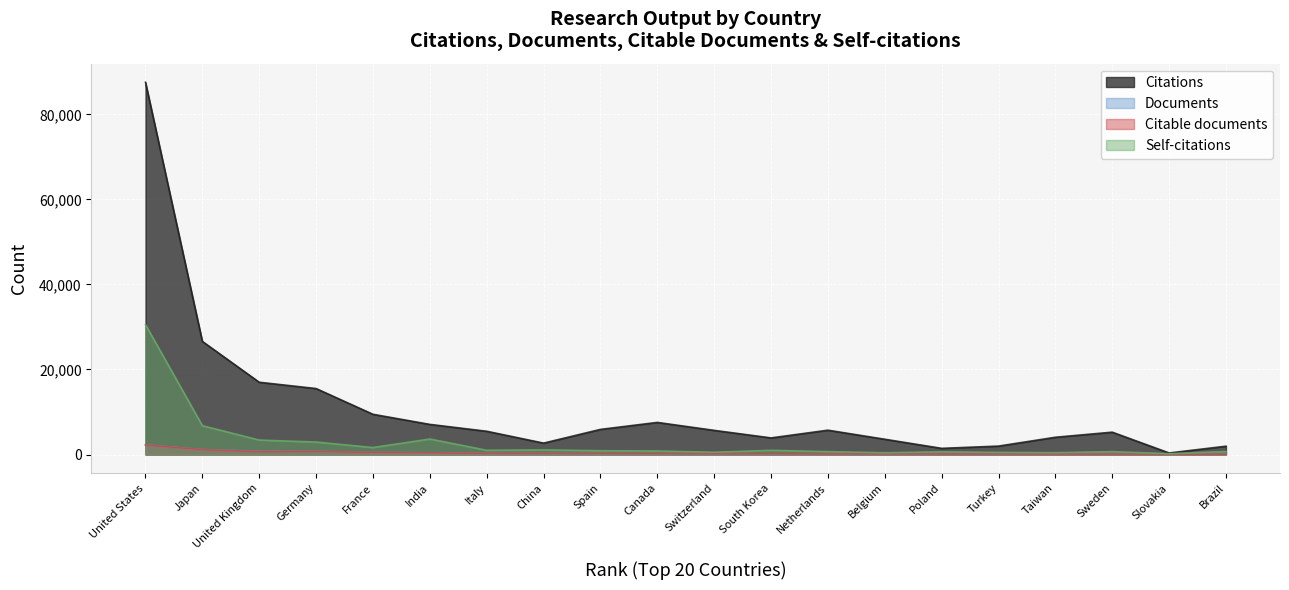

How many interior local peaks does the Citations series have?

3